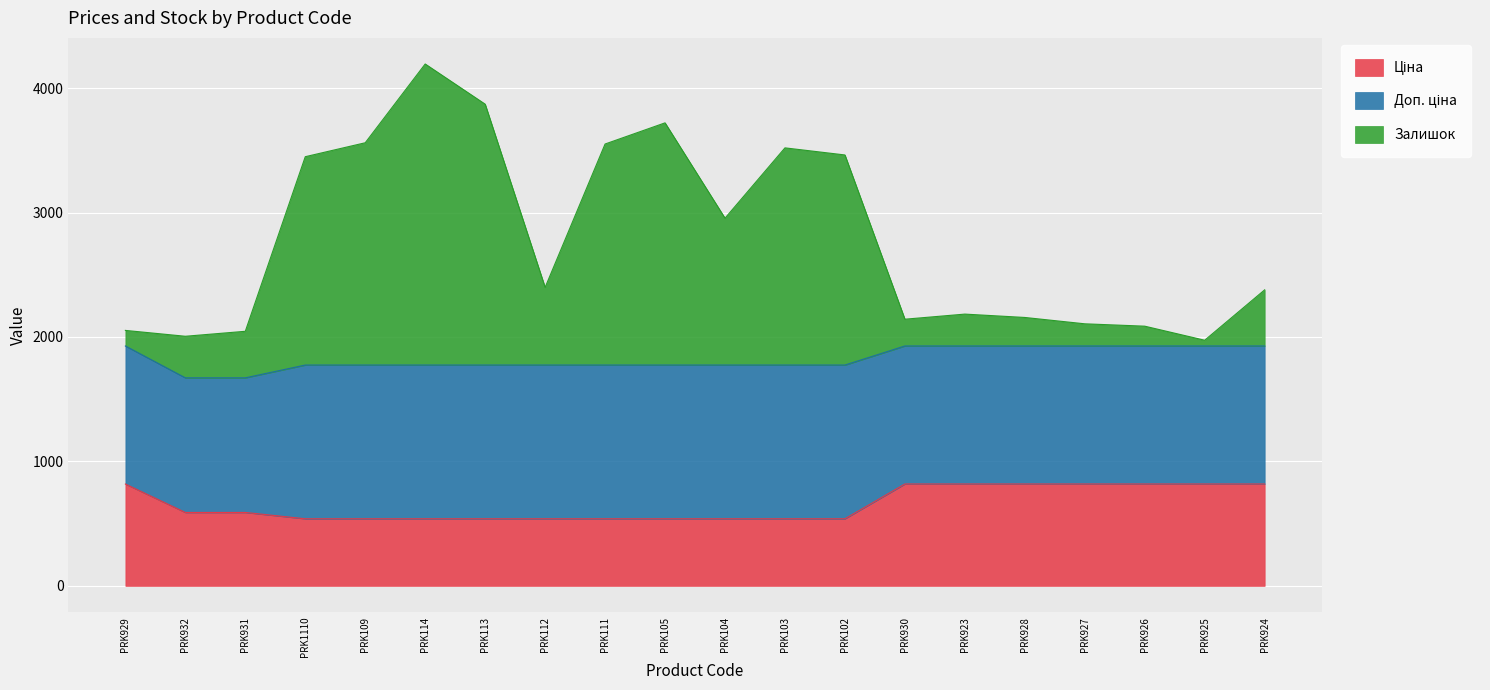

The Залишок series shows 5885.0 at PRK114. True or false?

False